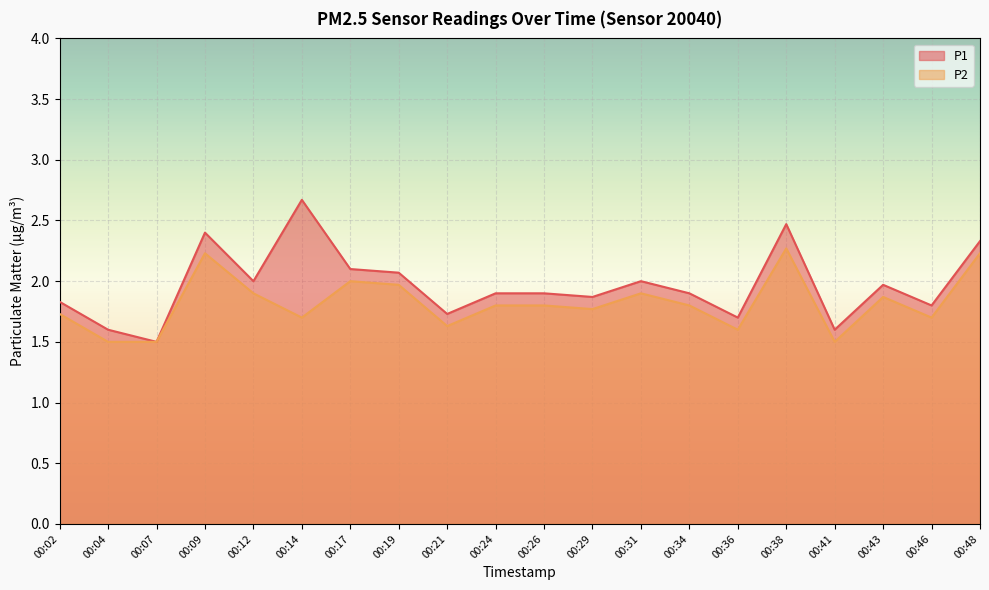

What is the lowest value of the P1 series?

1.5